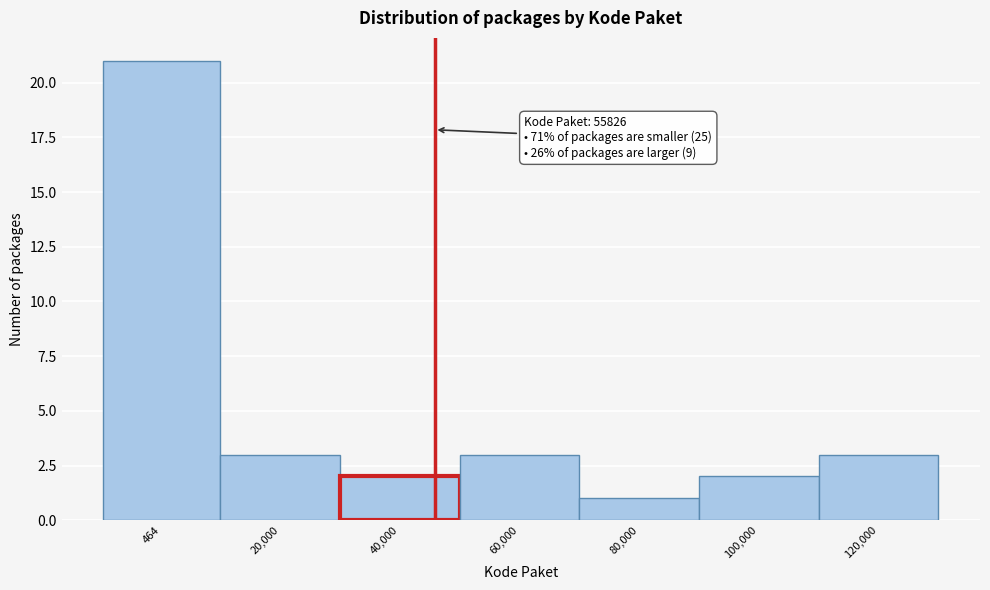

Reading left to right, transcribe all the data shown in this chart.

21	3	2	3	1	2	3